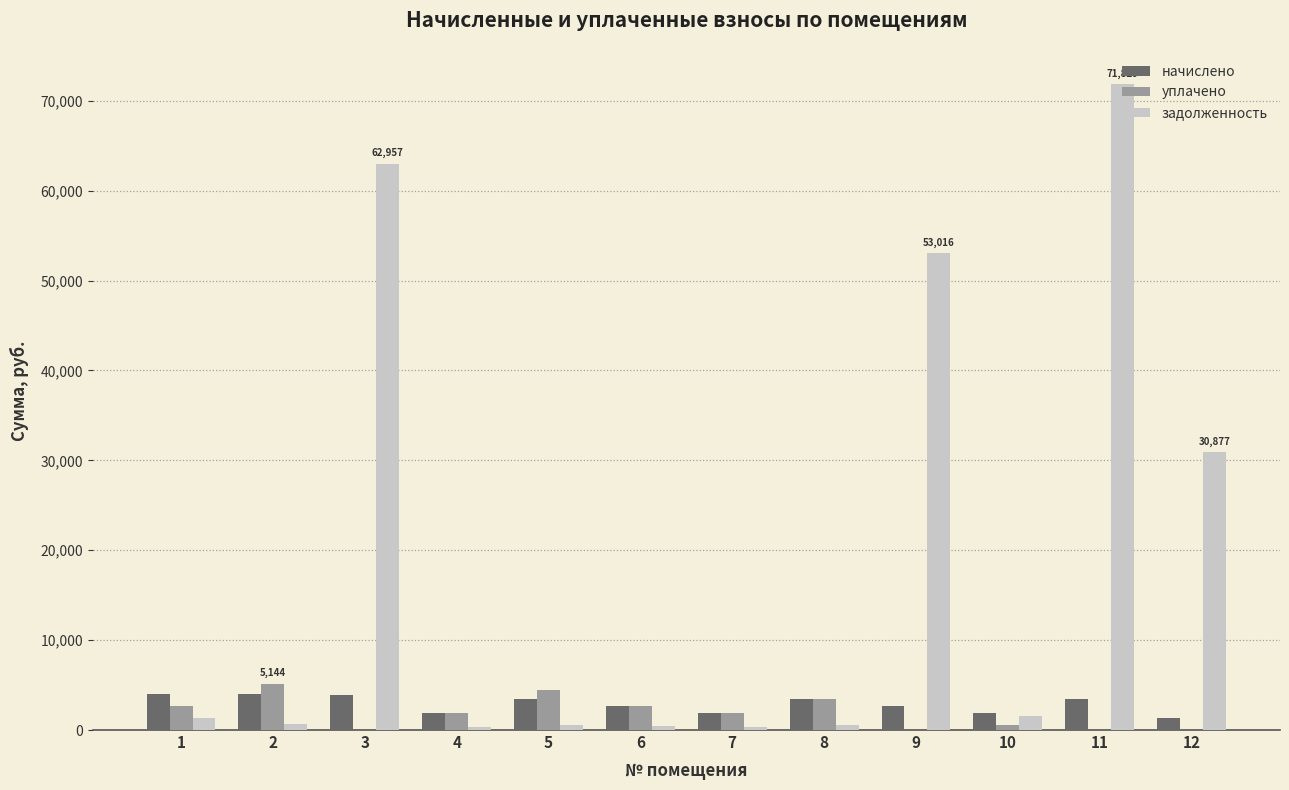

What is the maximum value for уплачено?

5144.5